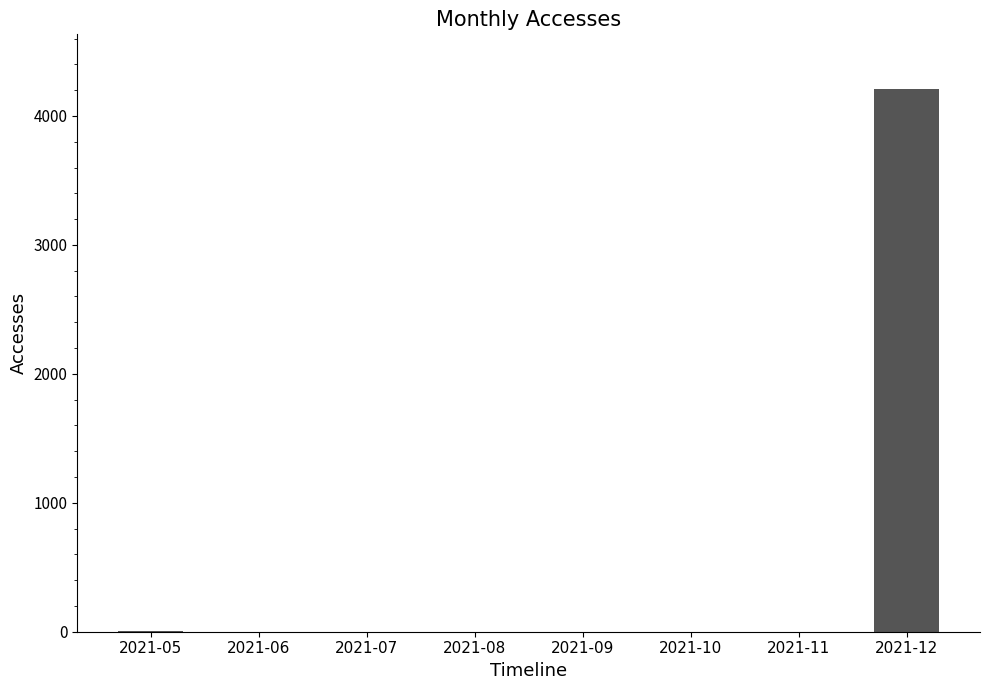

The chart shows a value of 0 at 2021-10. True or false?

True